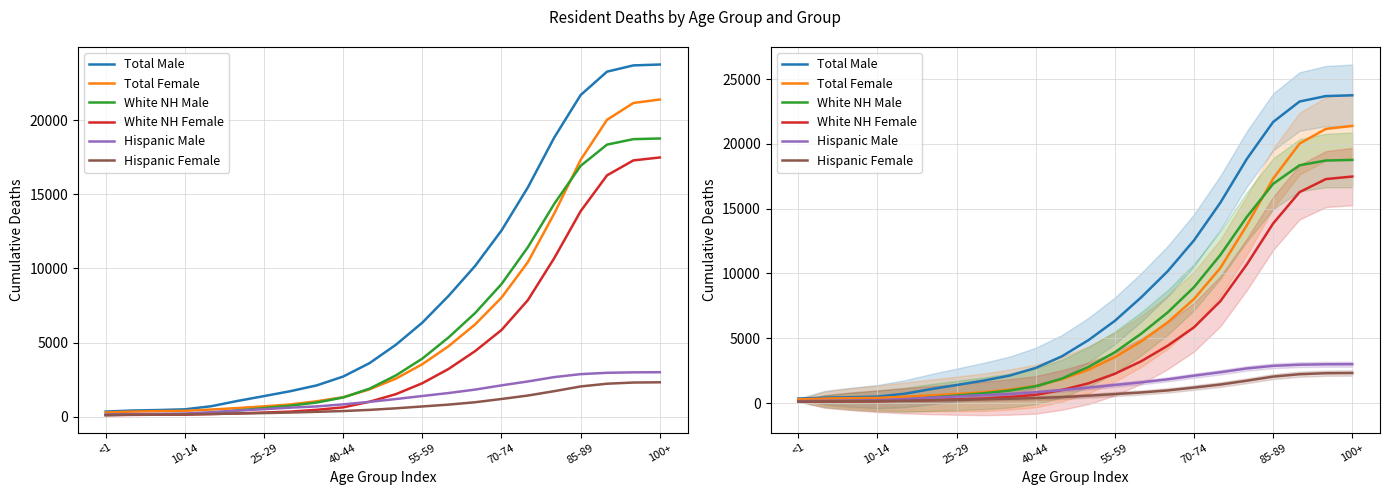

The value of Total Male at 14 is 10162. True or false?

True